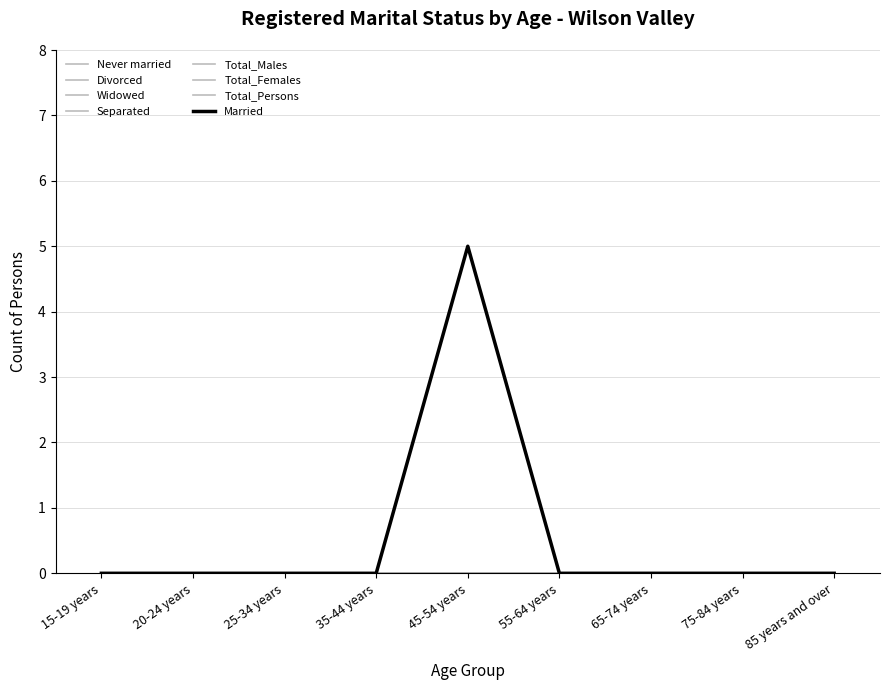

Is this an area chart (filled region under the line)?

No